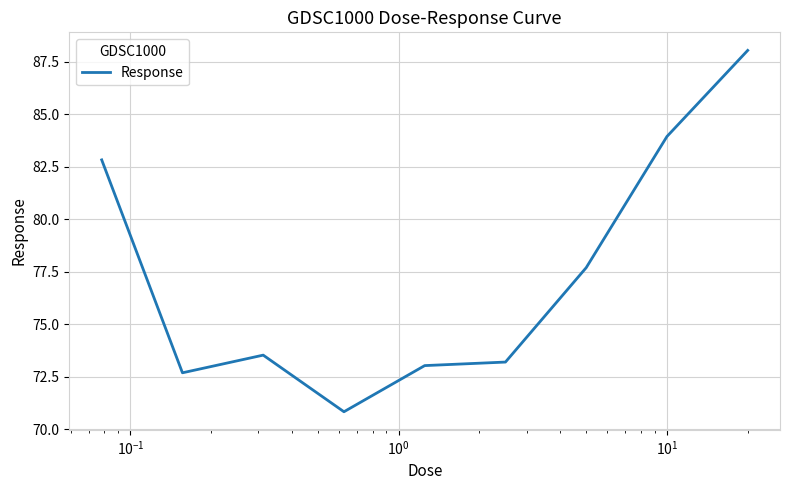

What is the minimum value shown in the chart?

70.8